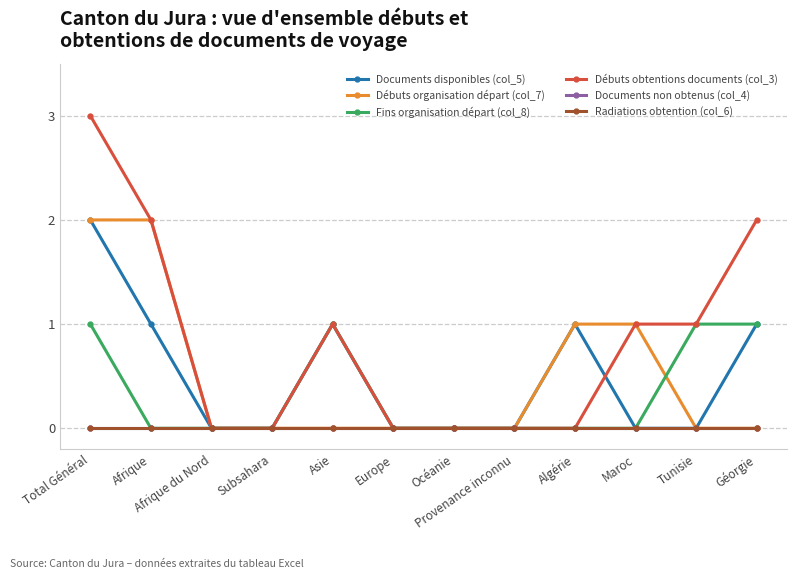

Which series has the largest total across all categories?

Débuts obtentions documents (col_3)